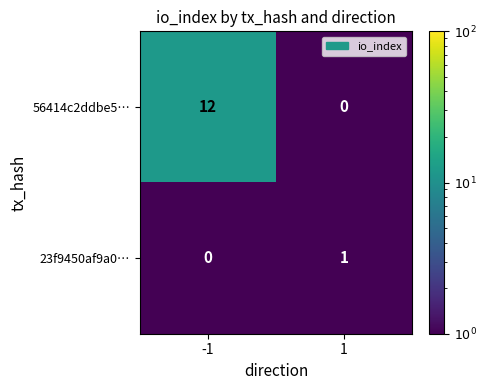

Reading left to right, what are all the values shown in this chart?

56414c2ddbe5…: 12	0
23f9450af9a0…: 0	1